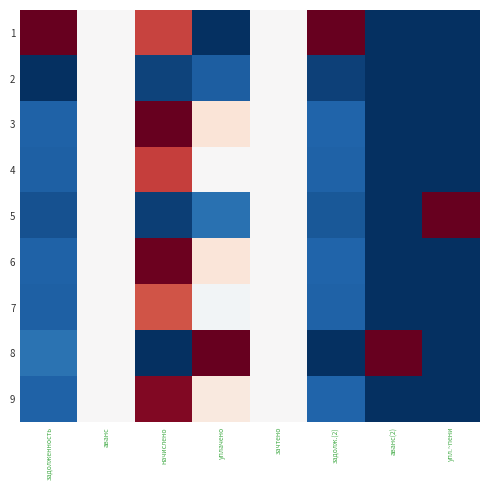

What is the difference between the highest and lowest values at аванс(2)?

1.0